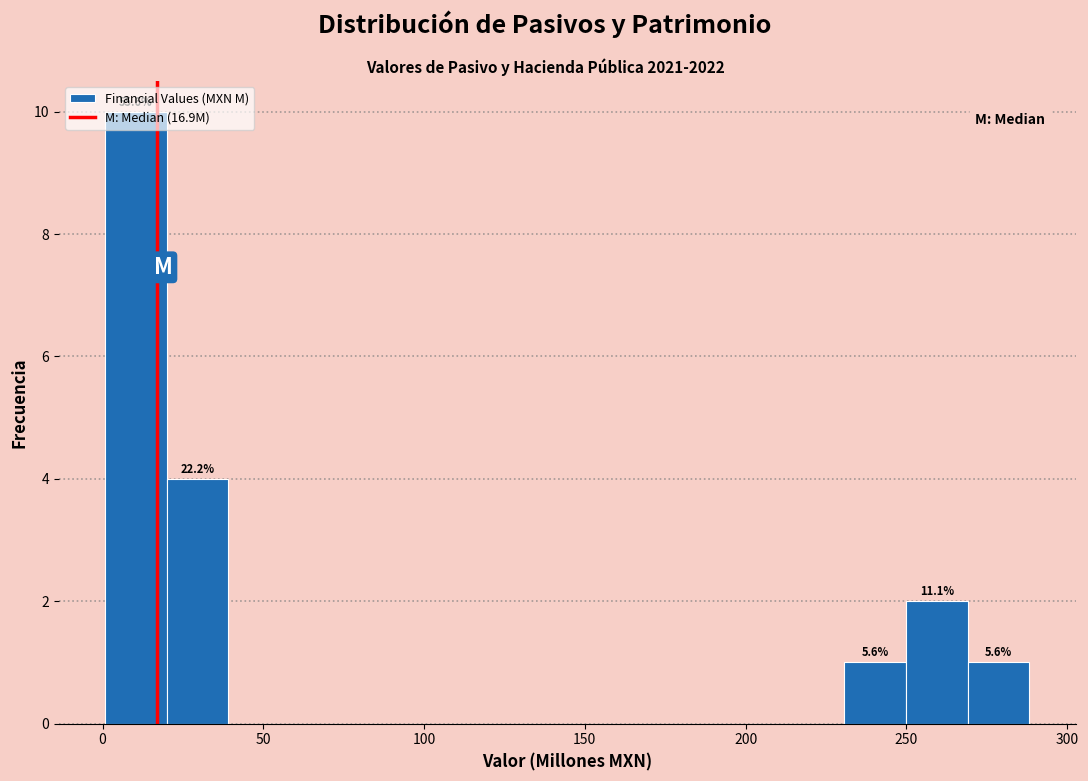

Around what value on the x-axis is the tallest bar? Give the approximate position of its centre, as read against the axis.

10